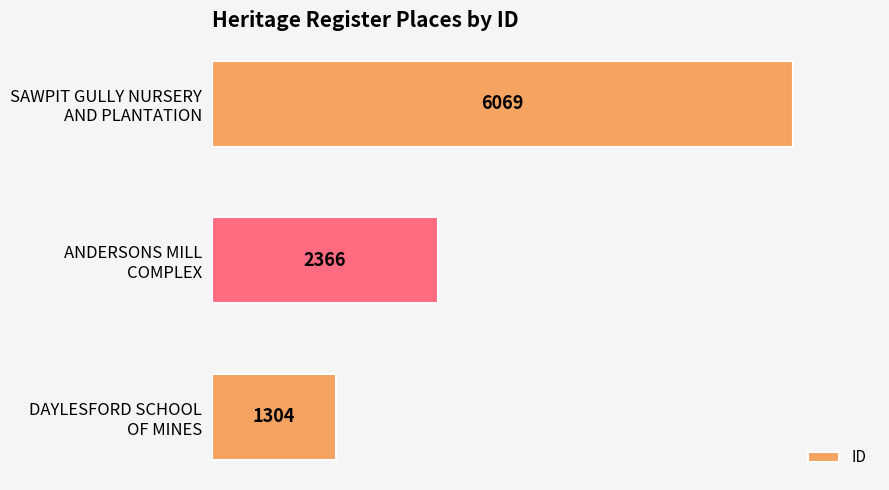

Count the values in the range 1304 to 6069.

3